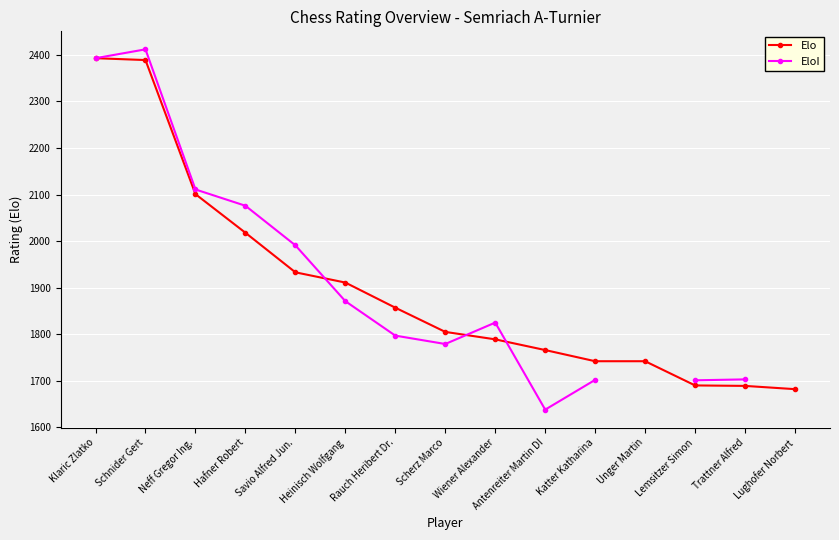

The value of Elo at Savio Alfred Jun. is 1933. True or false?

True